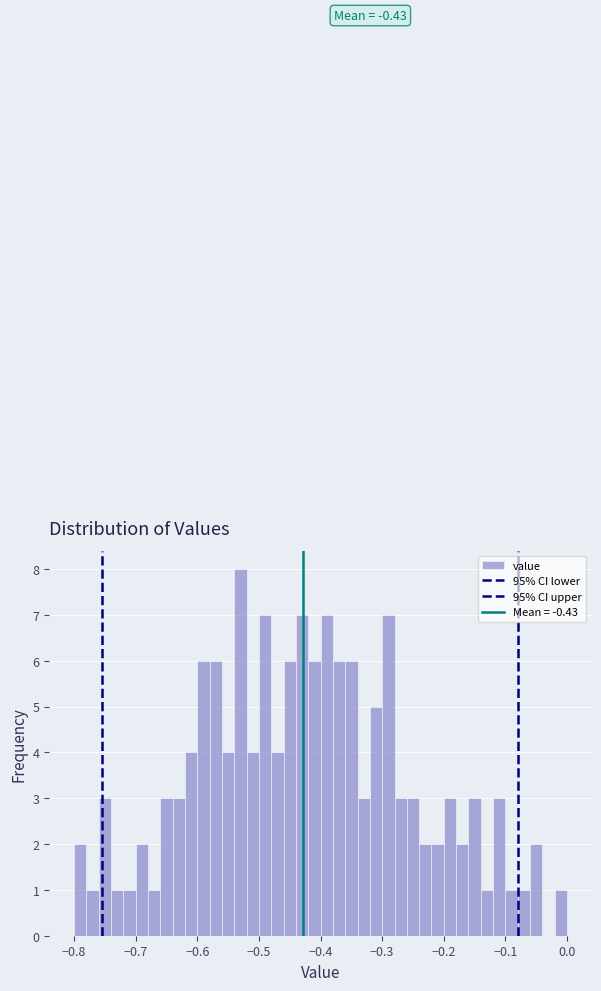

Read against the x-axis, roughly where is the centre of the tallest bar?

-0.53